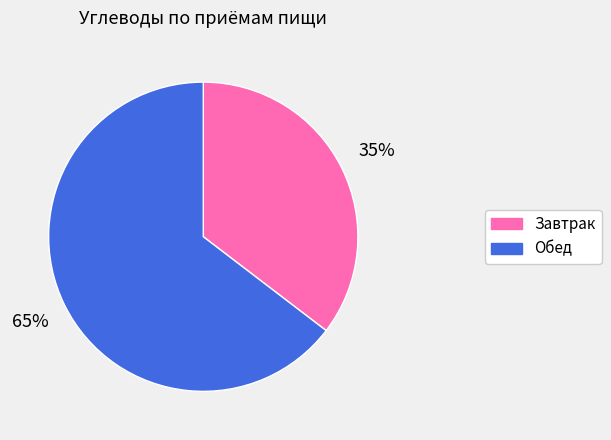

Count the number of slices in the pie.

2